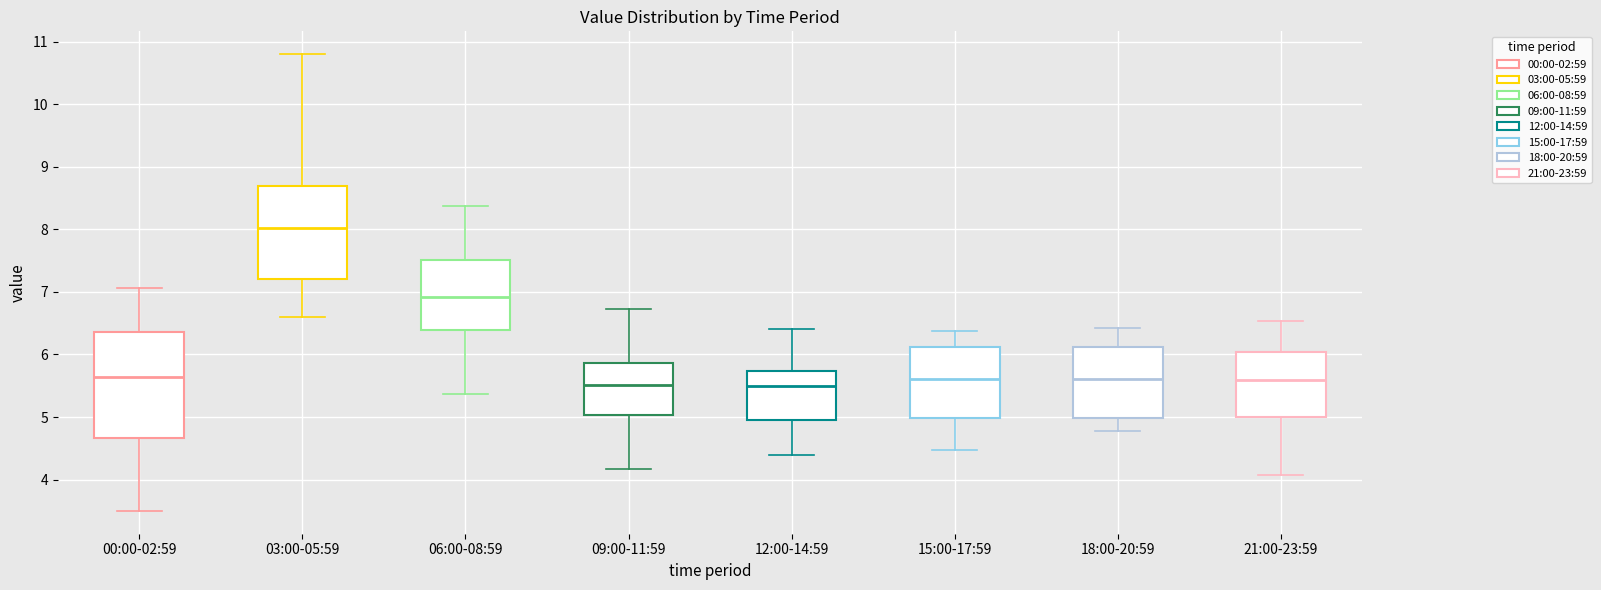

Comparing the boxes themselves (not the whiskers), which one is the tallest?

00:00-02:59